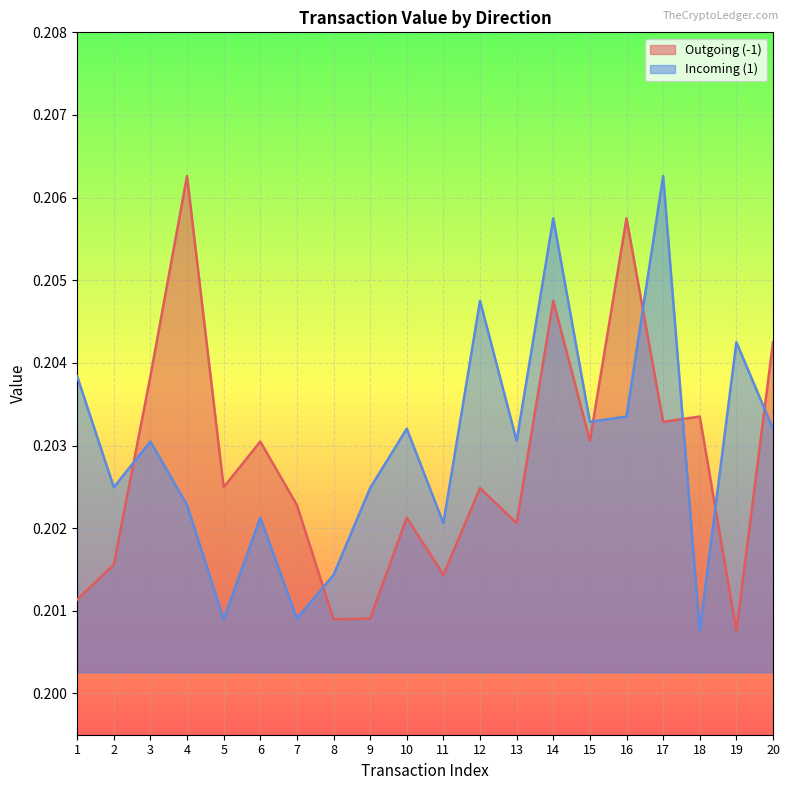

The Incoming (1) series shows 0.2 at 7. True or false?

True